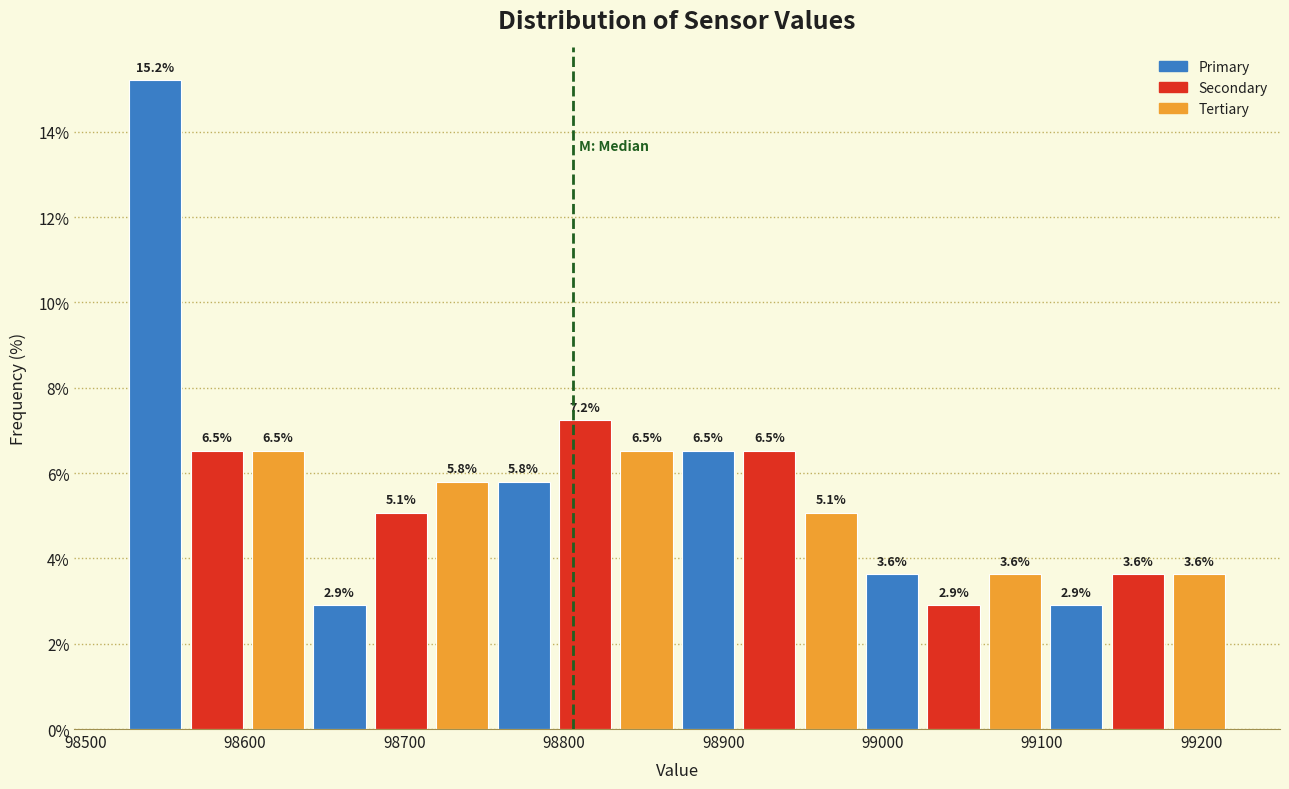

Around what value on the x-axis is the tallest bar? Give the approximate position of its centre, as read against the axis.

98540